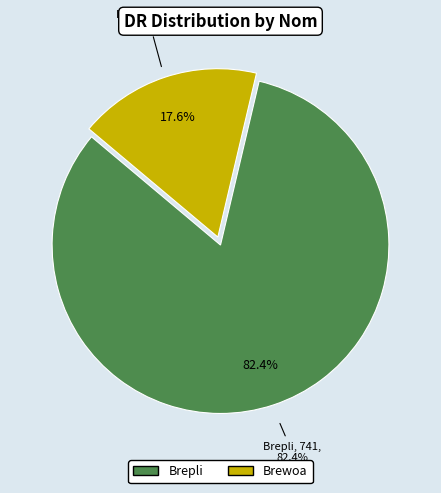

The Brewoa slice represents 24% of the pie. True or false?

False